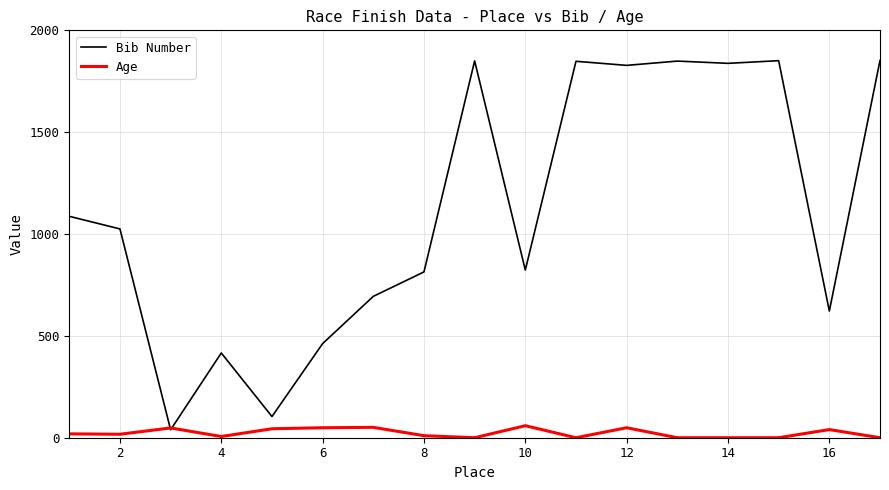

What are all the series names shown in the legend?

Bib Number, Age